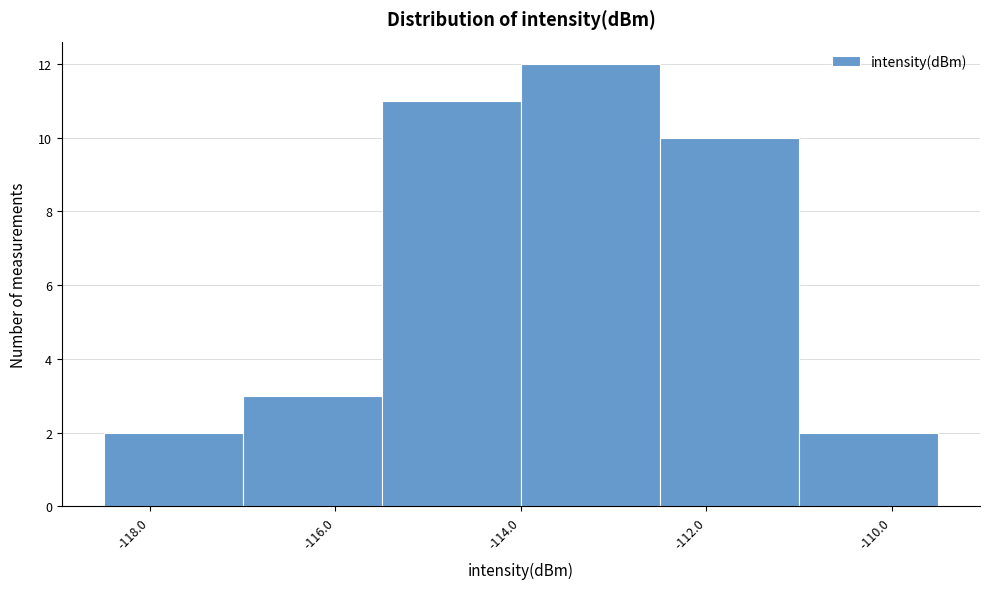

Reading left to right, list every bar in this chart as the range it spans on the x-axis followed by its height. Neither the bar edges nor the heights are printed on the chart, so give them approximately, as read against the axes.

-118.5 to -117.0: 2
-117.0 to -115.5: 3
-115.5 to -114.0: 11
-114.0 to -112.5: 12
-112.5 to -111.0: 10
-111.0 to -109.5: 2